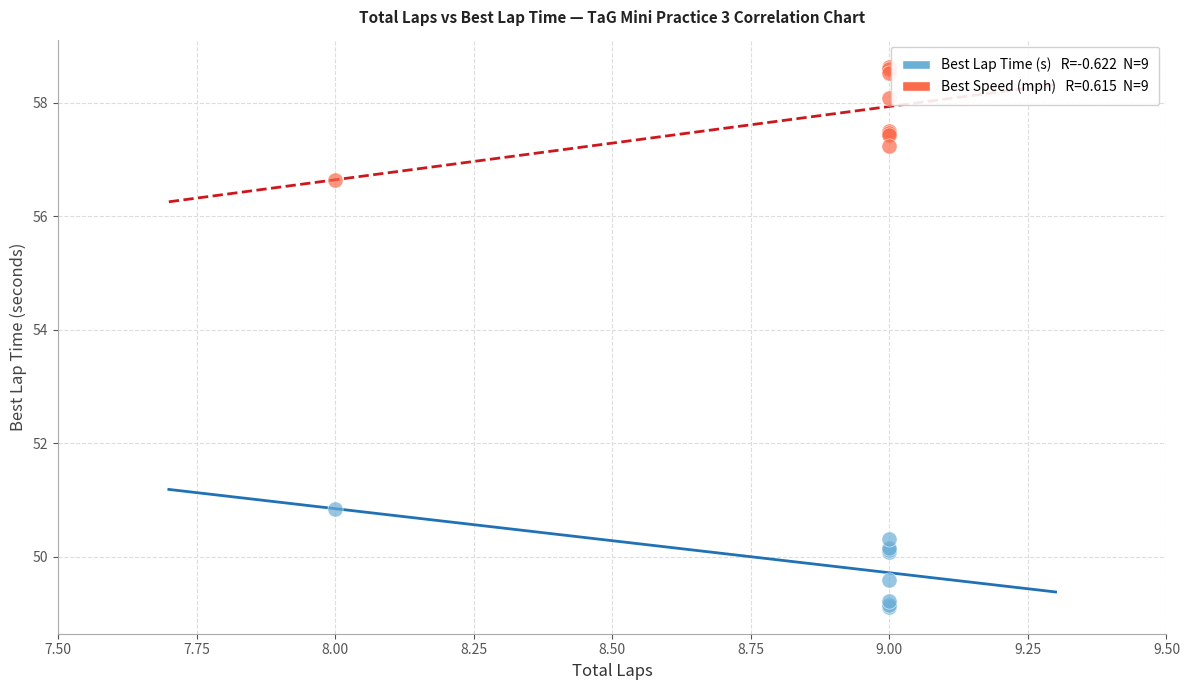

Across all series, what Y value is closest to 53?

50.8